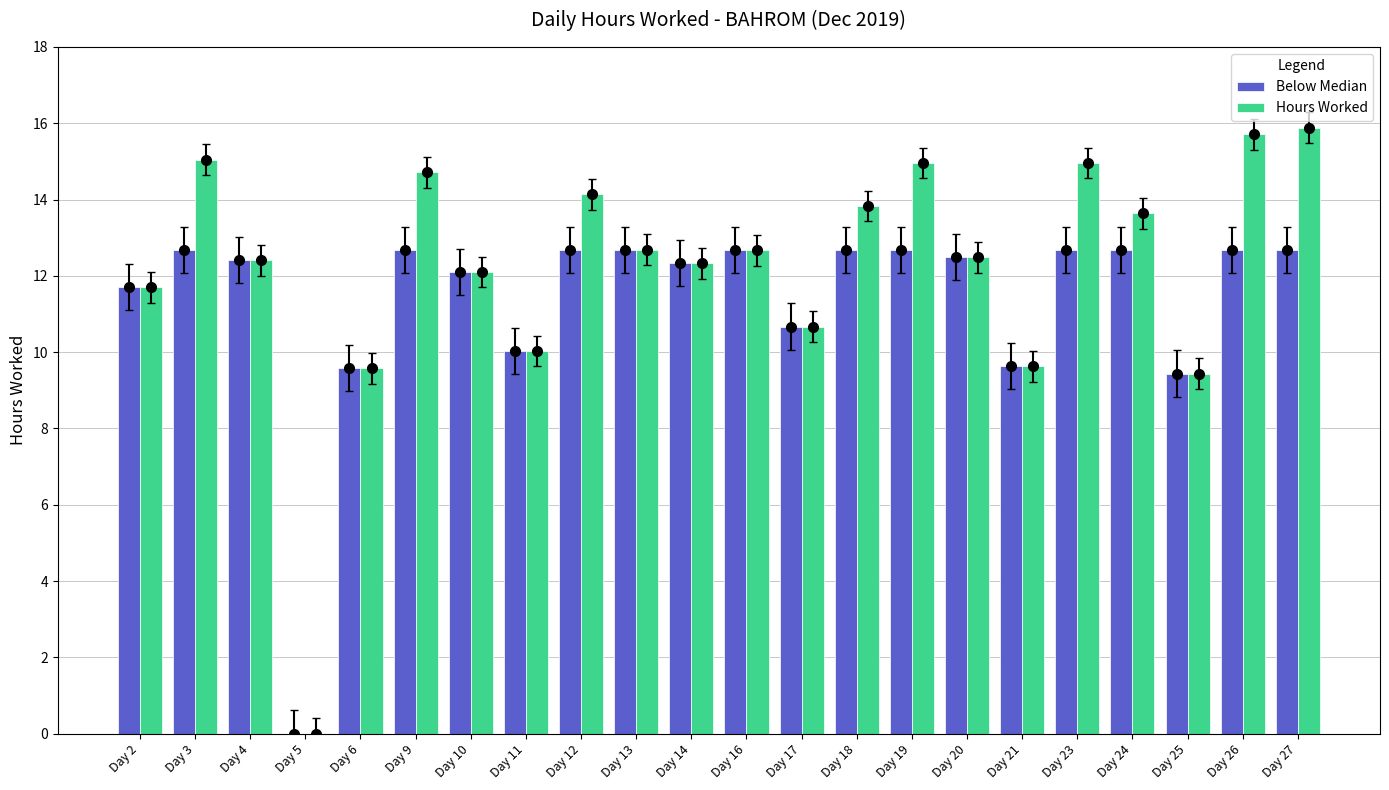

Which series has the largest total across all categories?

Hours Worked